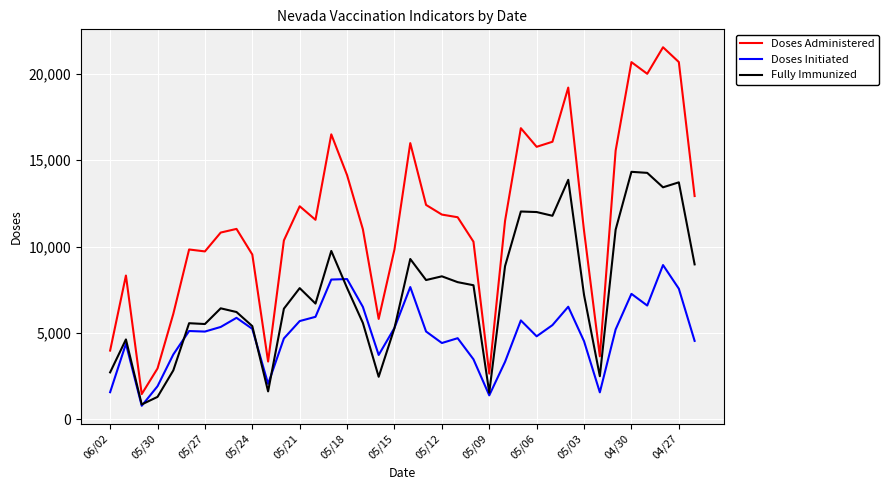

True or false: Fully Immunized and Doses Administered cross at least once.

False